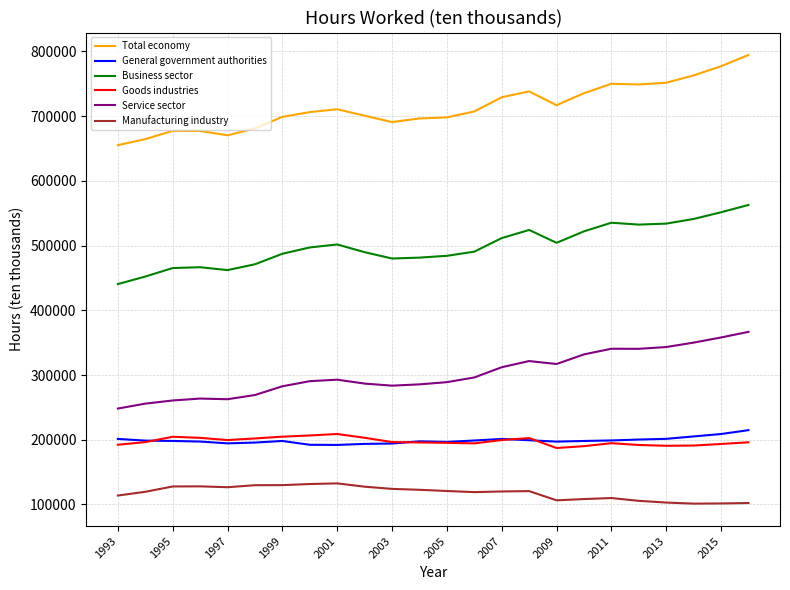

What is the highest value of the Total economy series?

794448.0